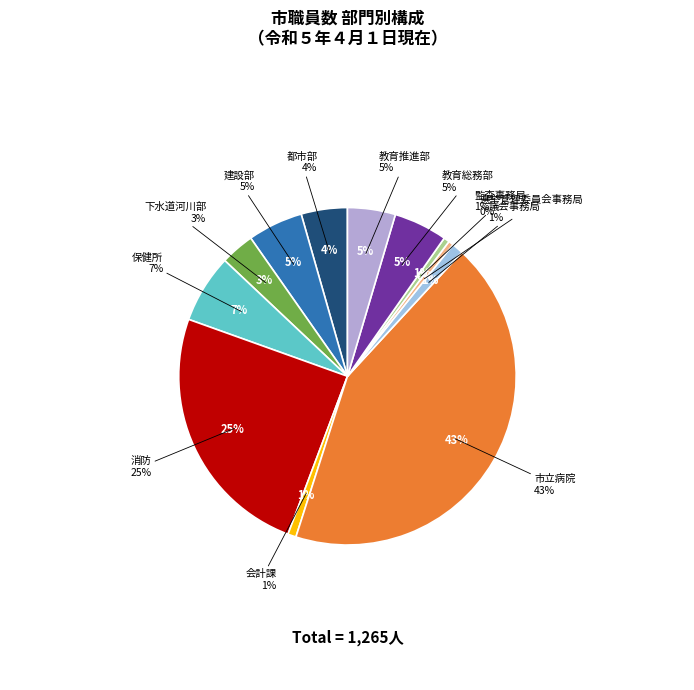

Which has a higher value, 教育推進部 or 下水道河川部?

教育推進部